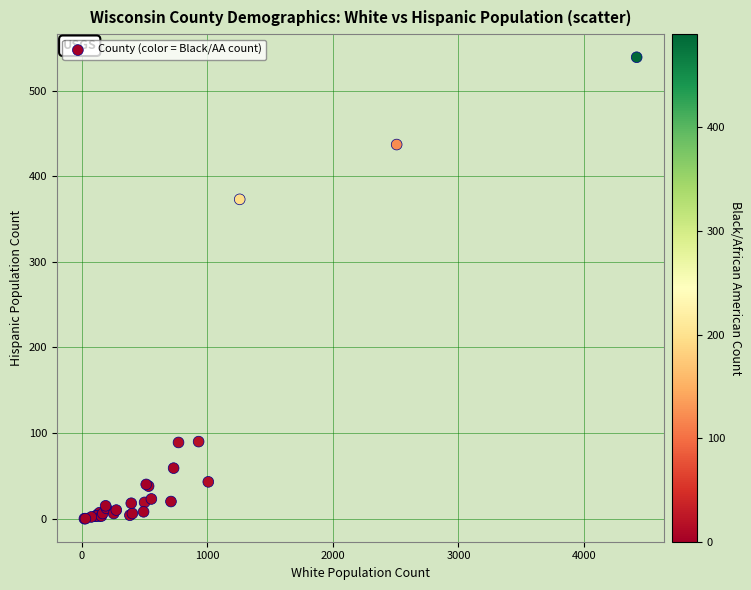

What Y value in the scatter plot is closest to 269?

373